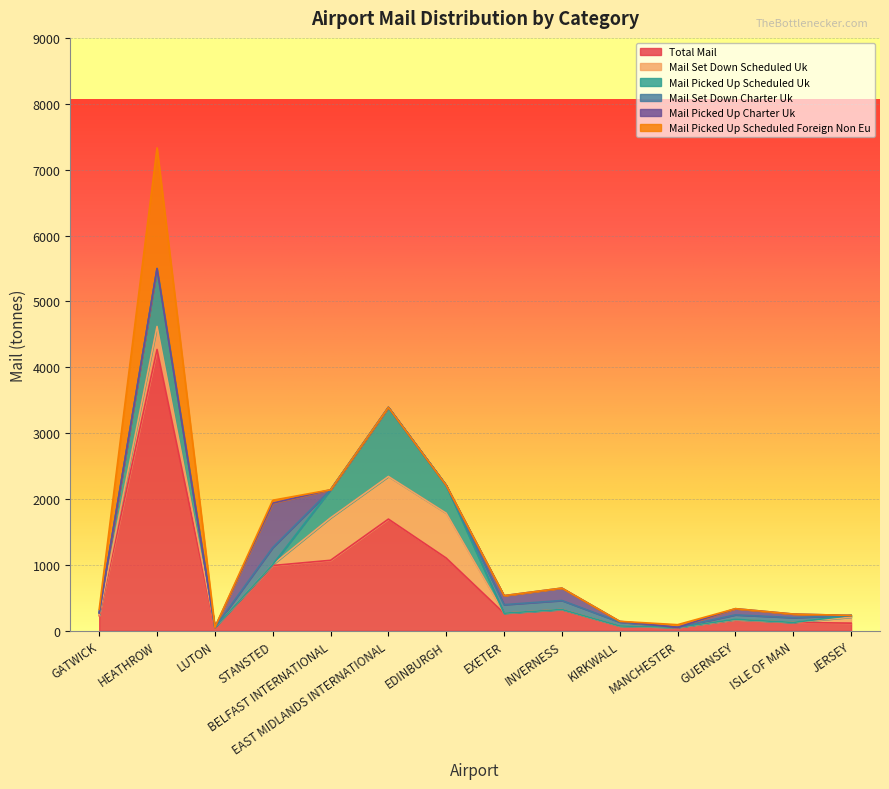

At ISLE OF MAN, list the series in order from smallest to largest.

mail_picked_up_scheduled_UK, mail_picked_up_scheduled_foreign_non_EU, mail_set_down_scheduled_UK, mail_picked_up_charter_UK, mail_set_down_charter_UK, total_mail